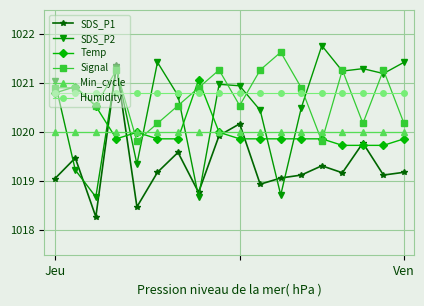

What is the value of the Temp point at the 13th from the left?

1019.9